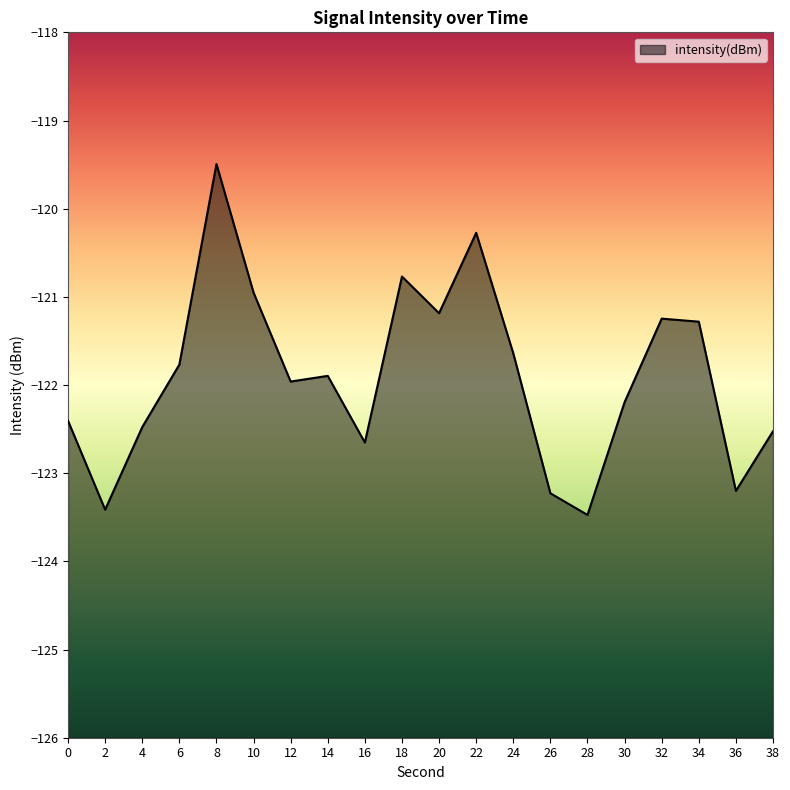

Where is the data nearest to the value -121?

10